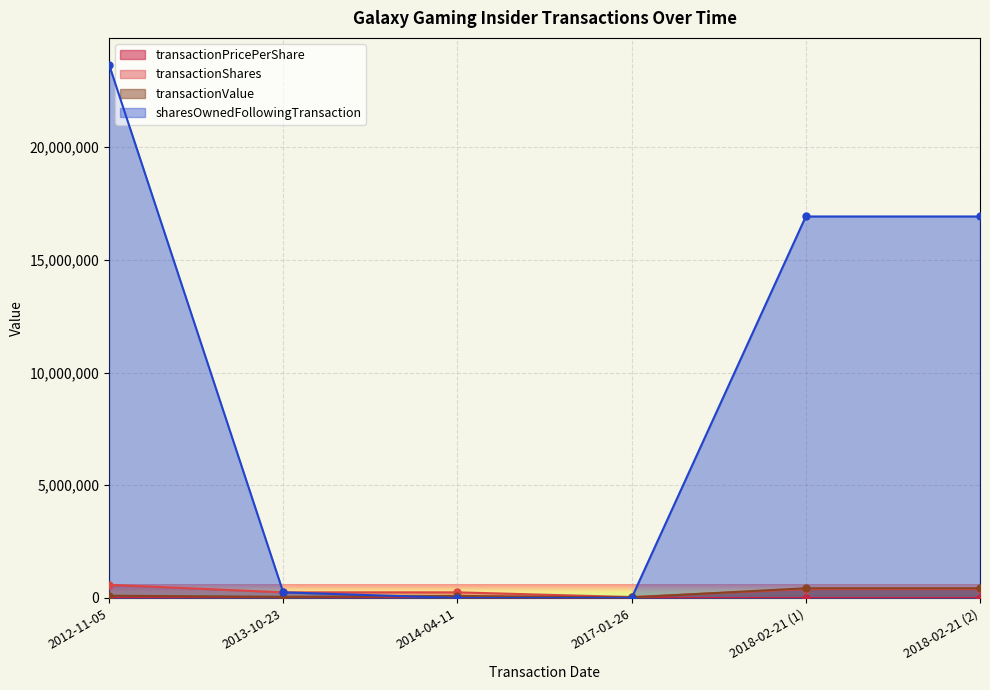

True or false: transactionShares has a value of 142334.7 at 2014-04-11.

False